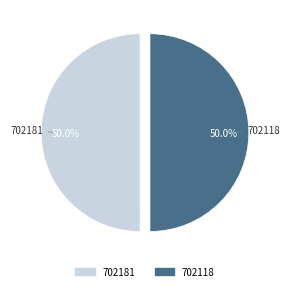

What is the total percentage of 702181 and 702118?

100.0%